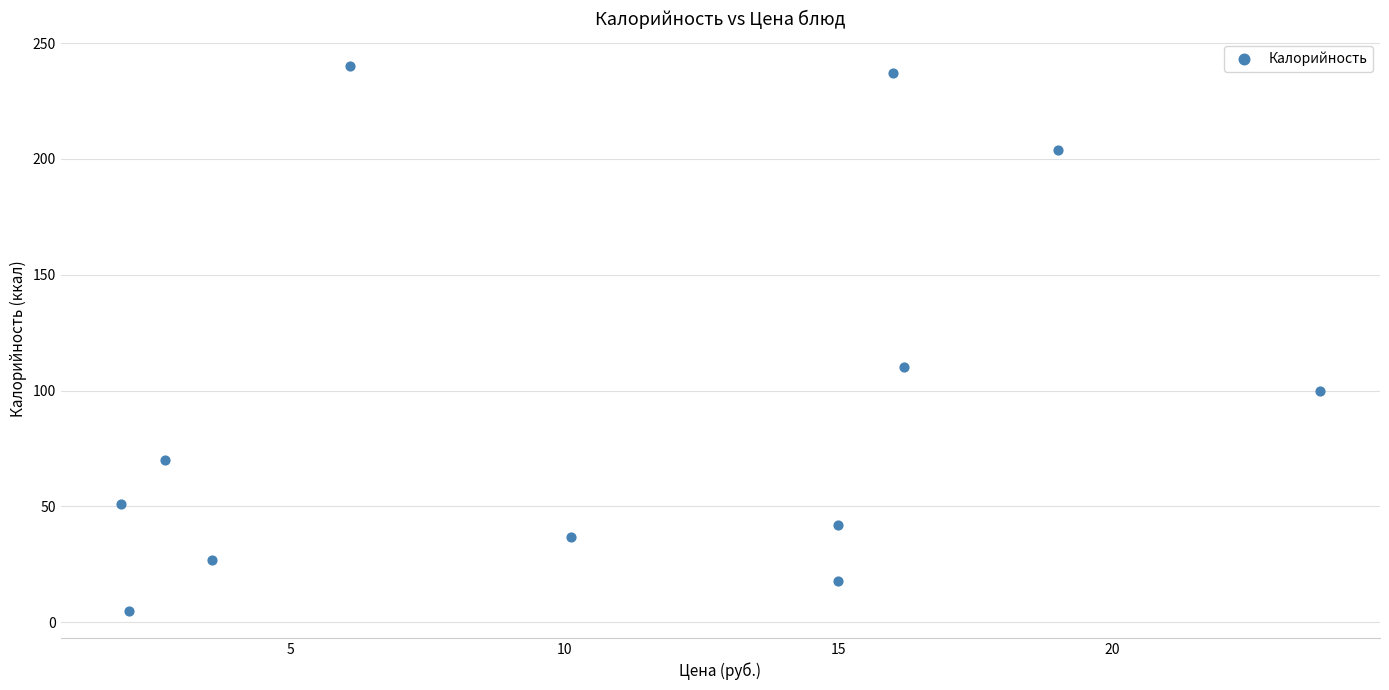

What is the average X value?

11.0